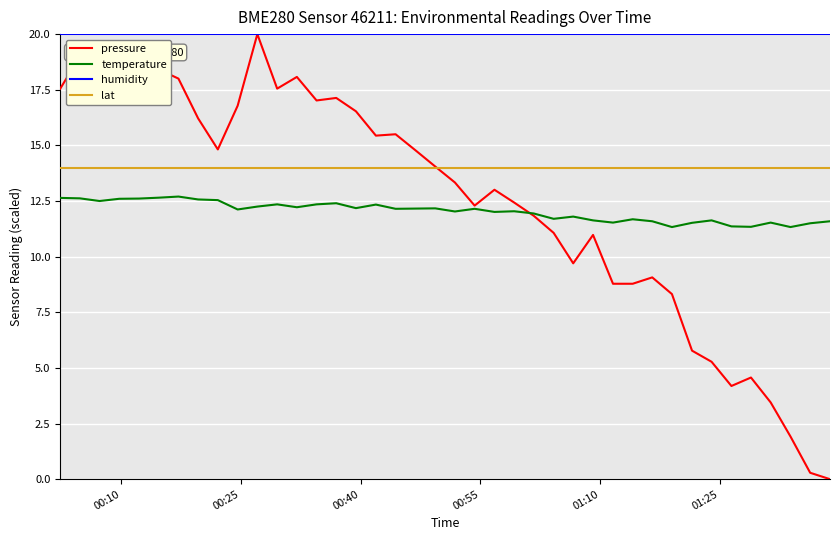

What are all the series names shown in the legend?

pressure, temperature, humidity, lat